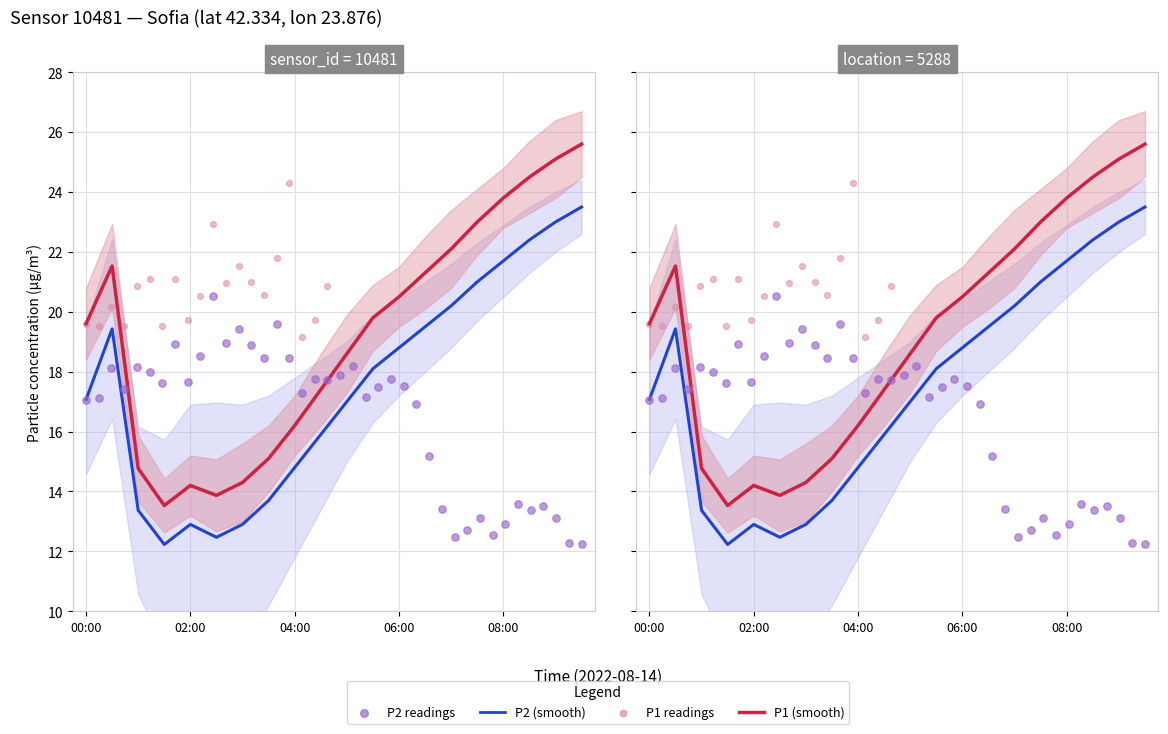

Which series reaches the minimum Y coordinate?

P2